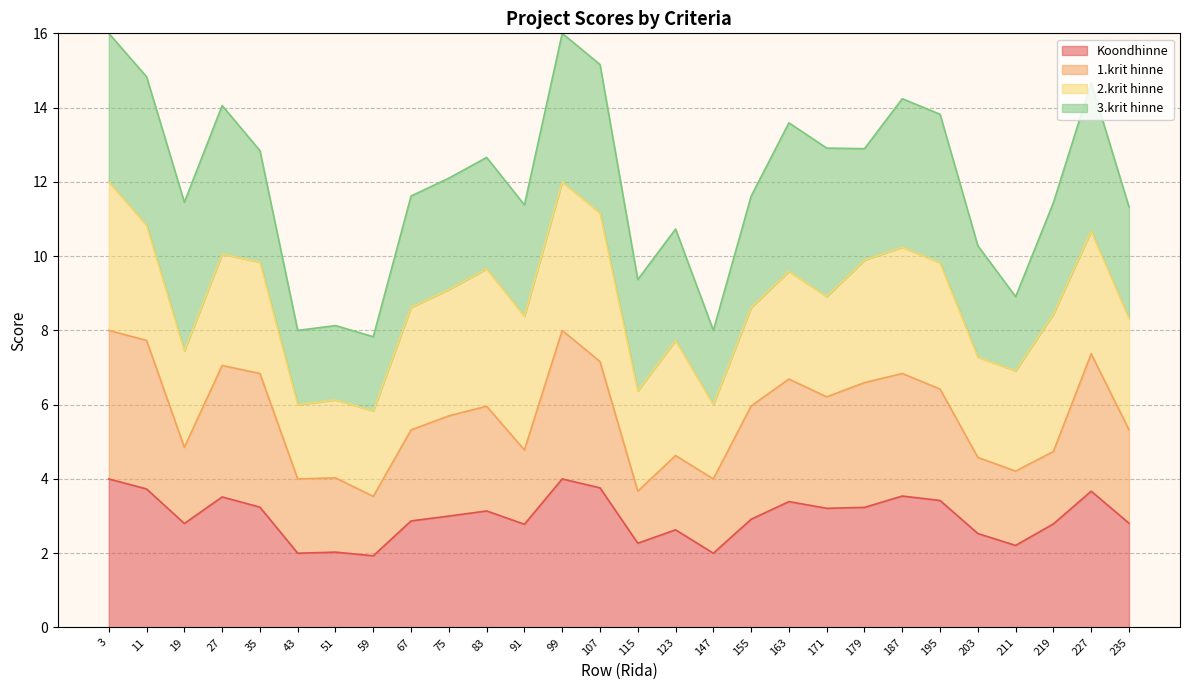

What is the maximum value for Koondhinne?

4.0